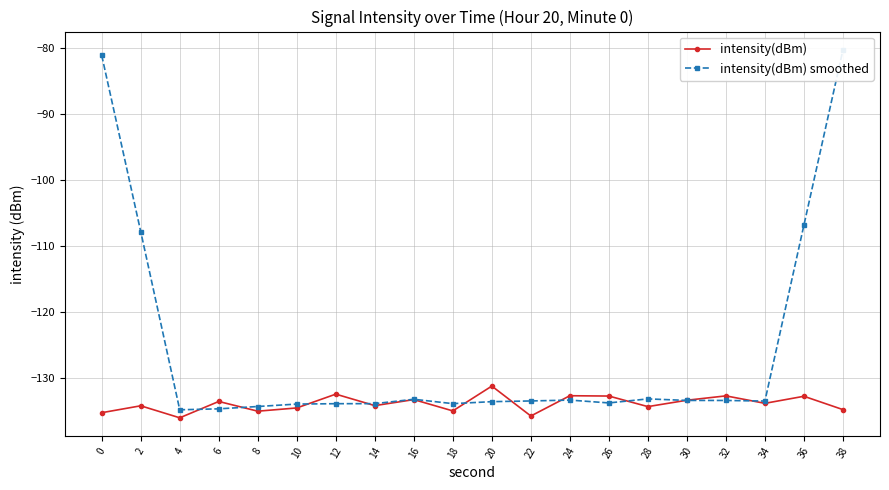

How many data points in intensity(dBm) are less than -133?

14